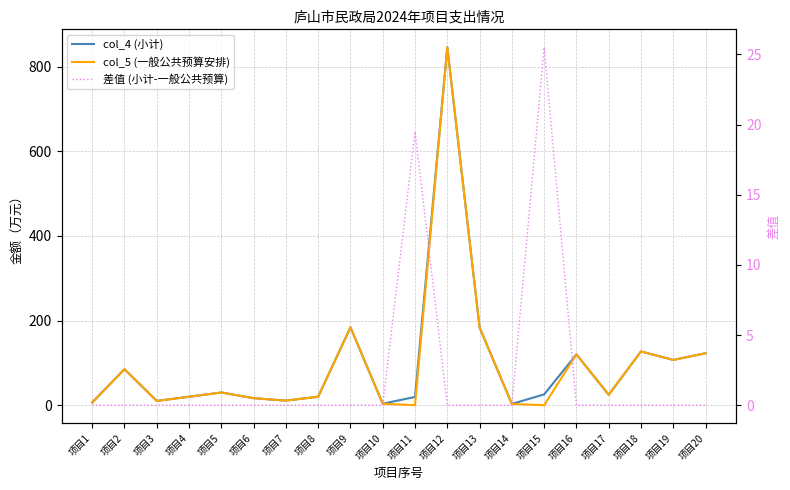

Reading right to left, what are all the values shown in this chart?

col_4 (小计): 122.7	107.0	127.0	24.6	120.0	25.5	3.0	183.6	846.0	19.5	3.5	184.0	20.0	10.8	16.6	30.0	20.0	10.0	85.1	6.5
col_5 (一般公共预算安排): 122.7	107.0	127.0	24.6	120.0	0.0	3.0	183.6	846.0	0.0	3.5	184.0	20.0	10.8	16.6	30.0	20.0	10.0	85.1	6.5
差值 (小计-一般公共预算): 0.0	0.0	0.0	0.0	0.0	25.5	0.0	0.0	0.0	19.5	0.0	0.0	0.0	0.0	0.0	0.0	0.0	0.0	0.0	0.0